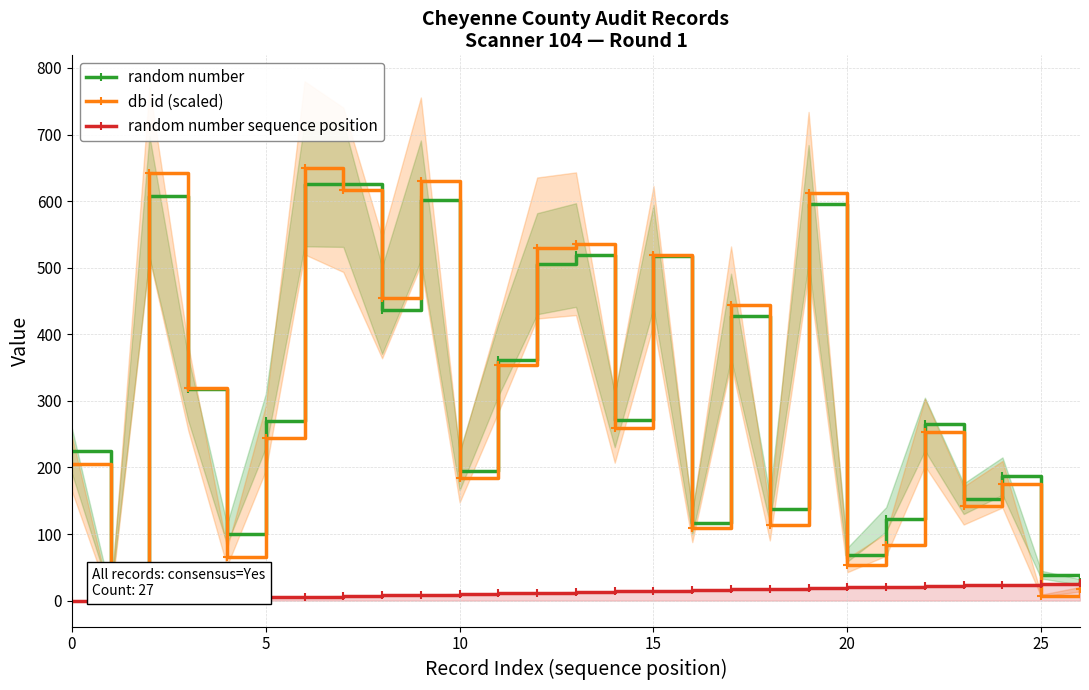

True or false: random number sequence position and random number cross at least once.

False